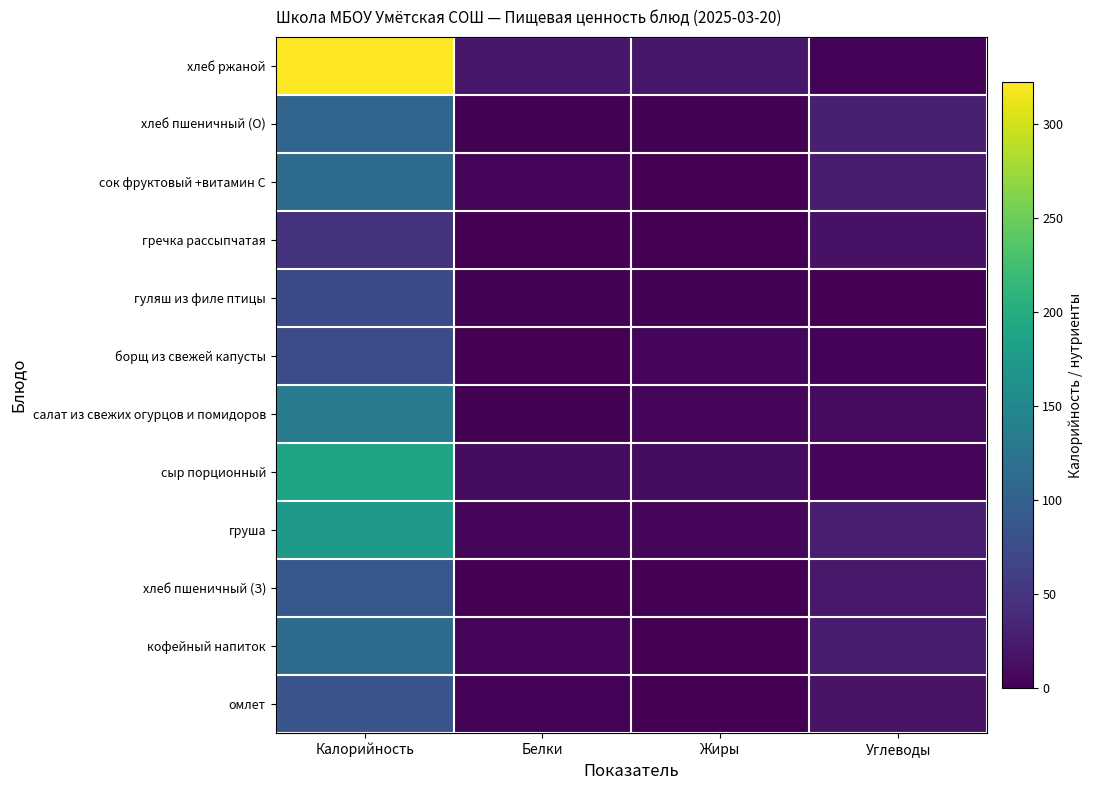

Rank the series at Калорийность from lowest to highest value.

гречка рассыпчатая, гуляш из филе птицы, борщ из свежей капусты, омлет, хлеб пшеничный (З), хлеб пшеничный (О), сок фруктовый +витамин С, кофейный напиток, салат из свежих огурцов и помидоров, груша, сыр порционный, хлеб ржаной